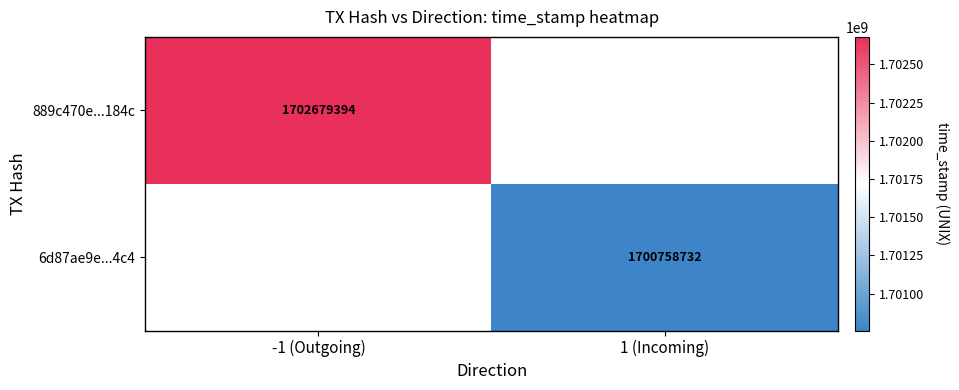

The value of 889c470e...184c at -1 (Outgoing) is 1702679394. True or false?

True